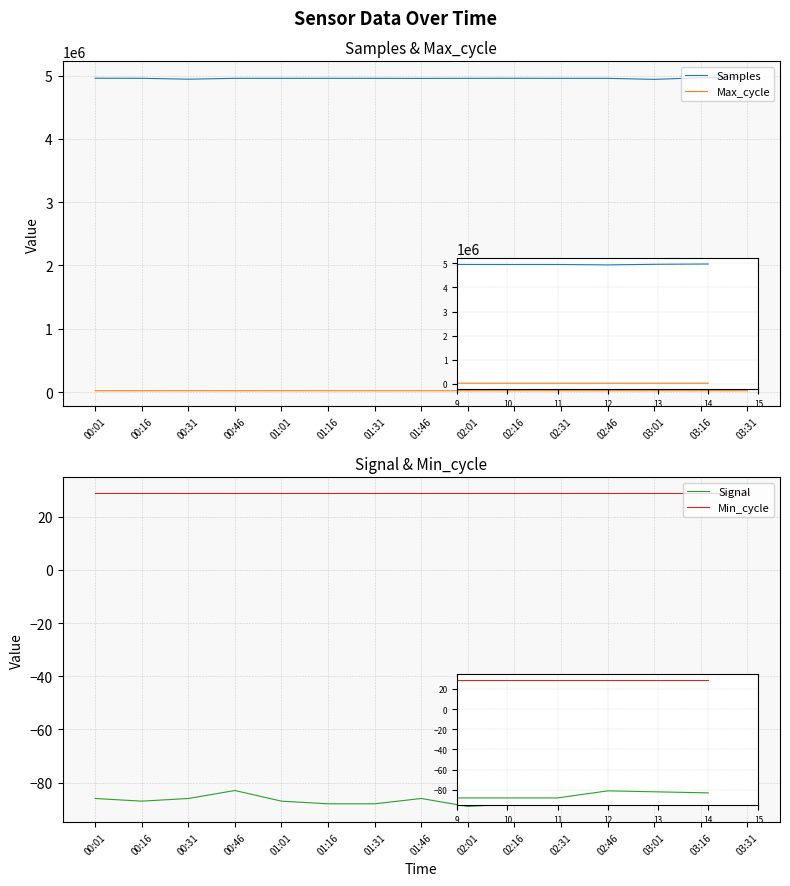

What is the difference between the second highest and minimum values in the Samples series?

25544